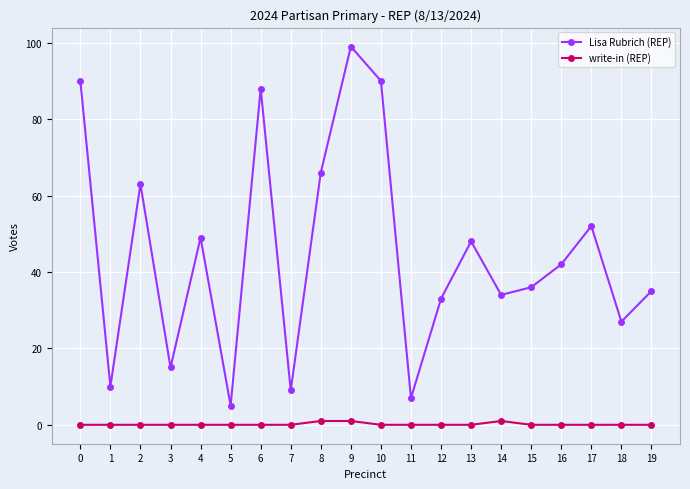

How many data points in Lisa Rubrich (REP) are less than 42?

10